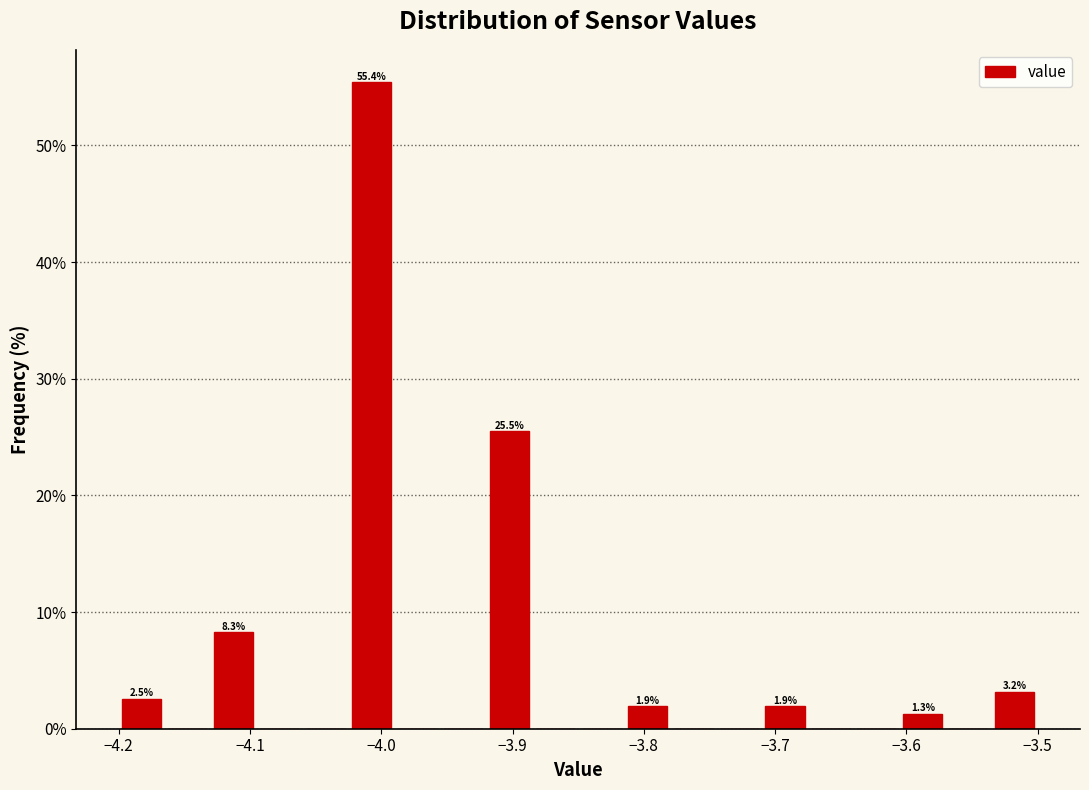

Read against the x-axis, roughly where is the centre of the tallest bar?

-4.01